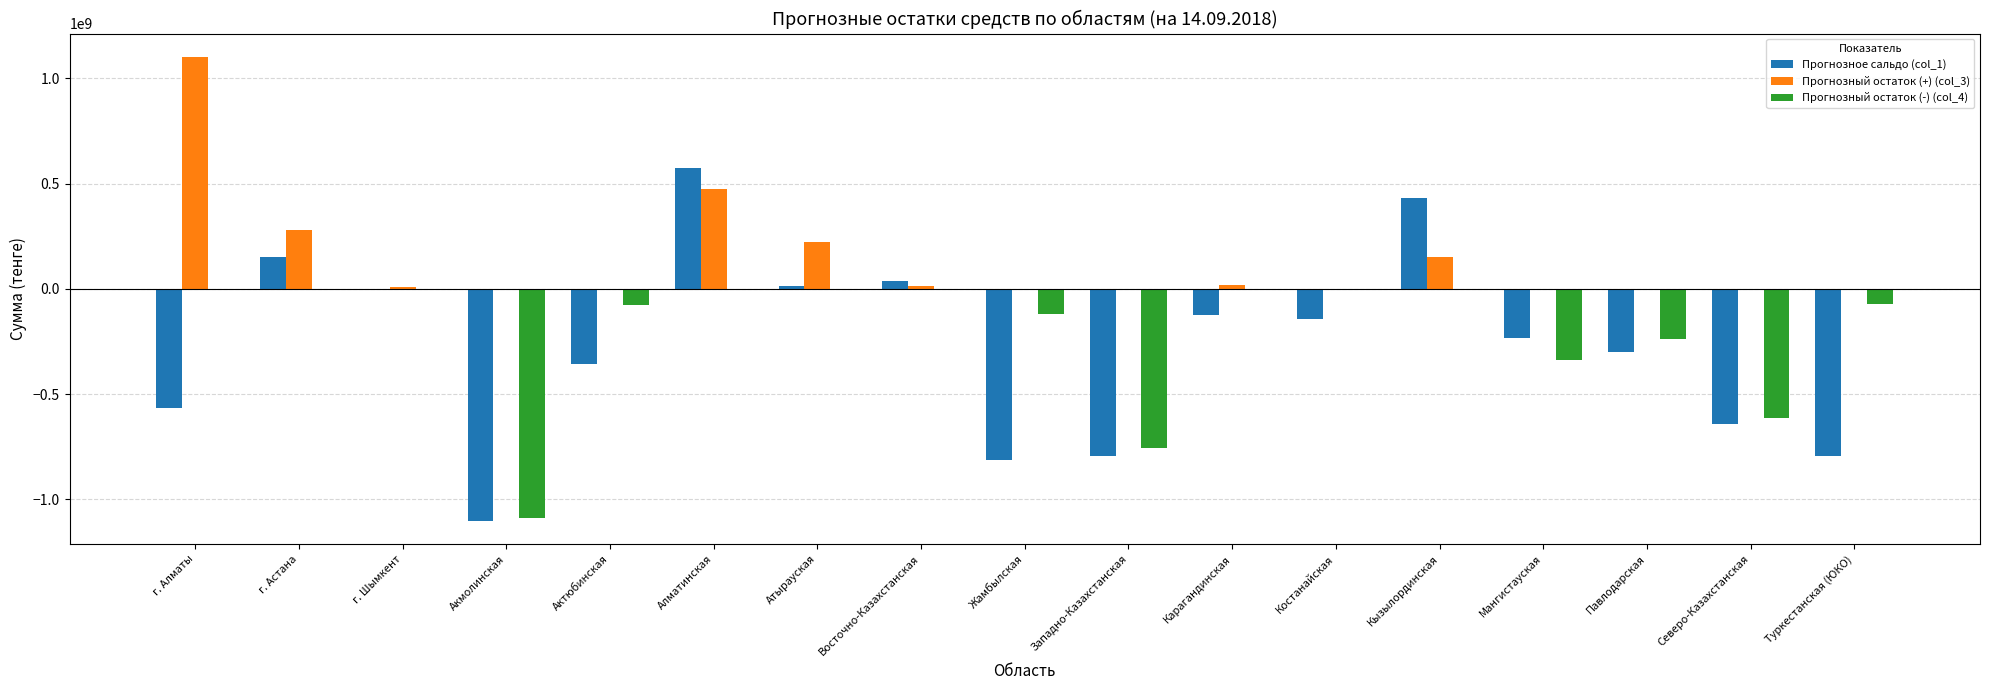

What is the sum of all Прогнозный остаток (-) (col_4) values?

-3307803649.5